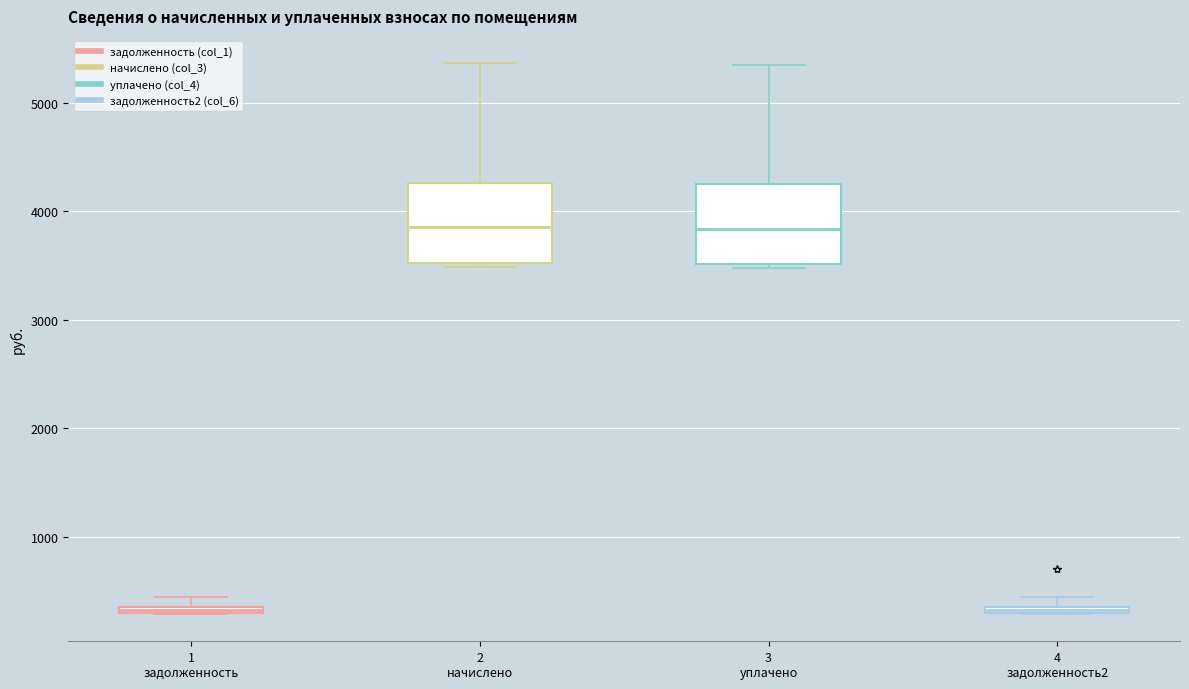

Where does the median line of the box for 2 начислено sit on the y-axis? The values are not printed on the chart, so give them approximately, as read against the axis.

3900